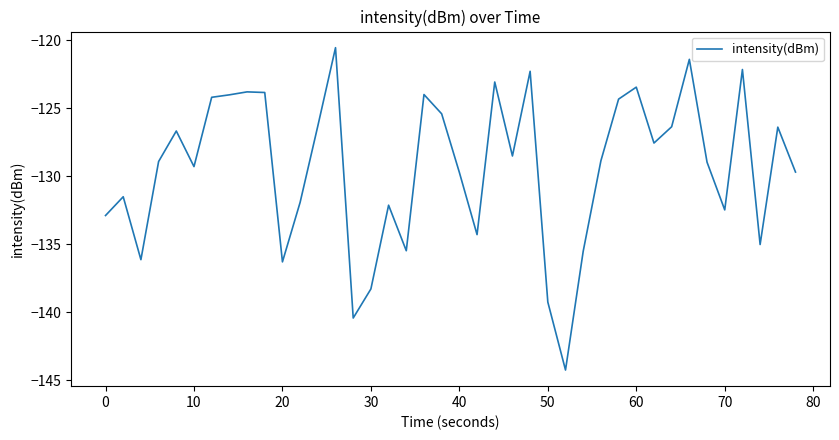

What is the minimum value shown in the chart?

-144.2